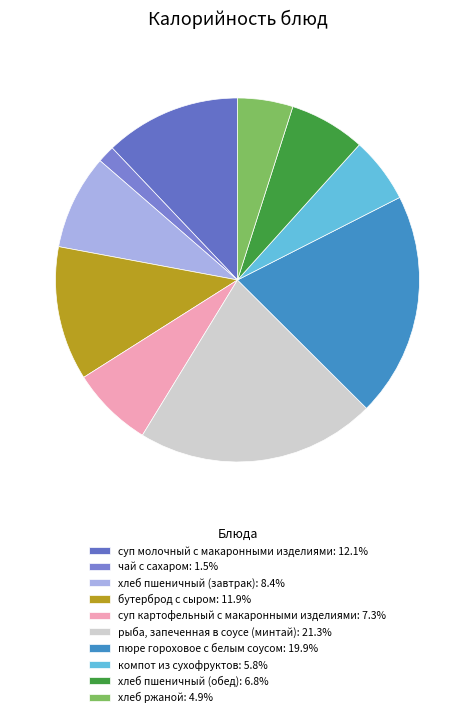

Rank the categories by value from highest to lowest.

рыба, запеченная в соусе (минтай), пюре гороховое с белым соусом, суп молочный с макаронными изделиями, бутерброд с сыром, хлеб пшеничный (завтрак), суп картофельный с макаронными изделиями, хлеб пшеничный (обед), компот из сухофруктов, хлеб ржаной, чай с сахаром